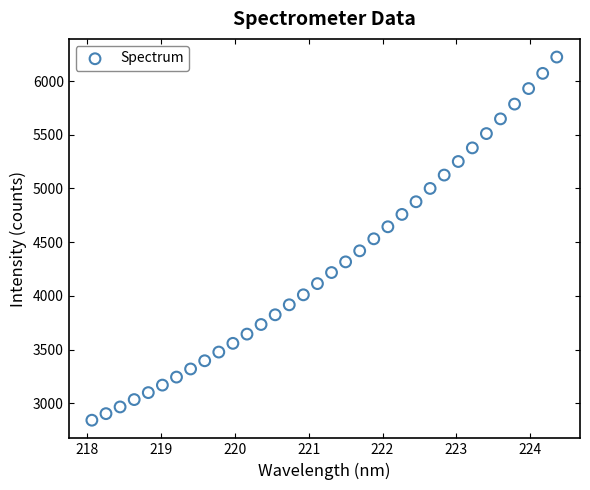

What is the range of X values (max minus min)?

6.3